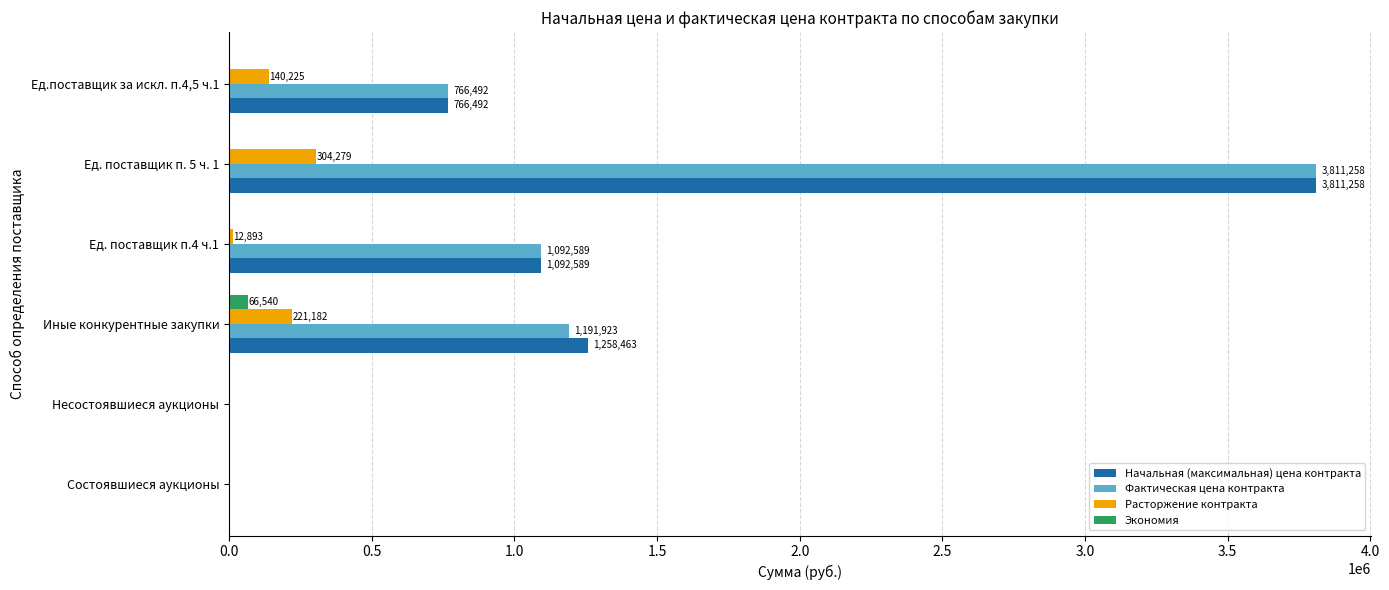

Which series has the largest total across all categories?

Начальная (максимальная) цена контракта